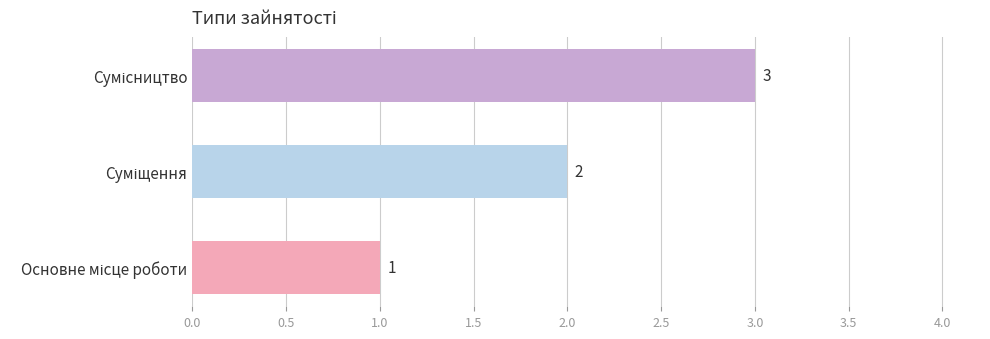

What is the greatest value displayed?

3